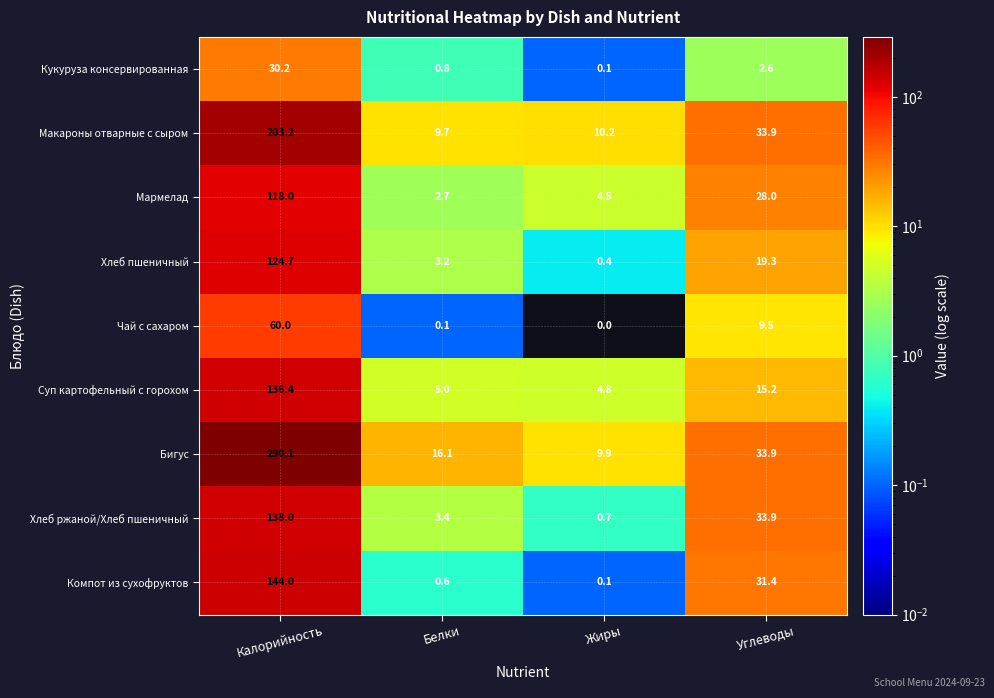

Which series has the largest total across all categories?

Бигус